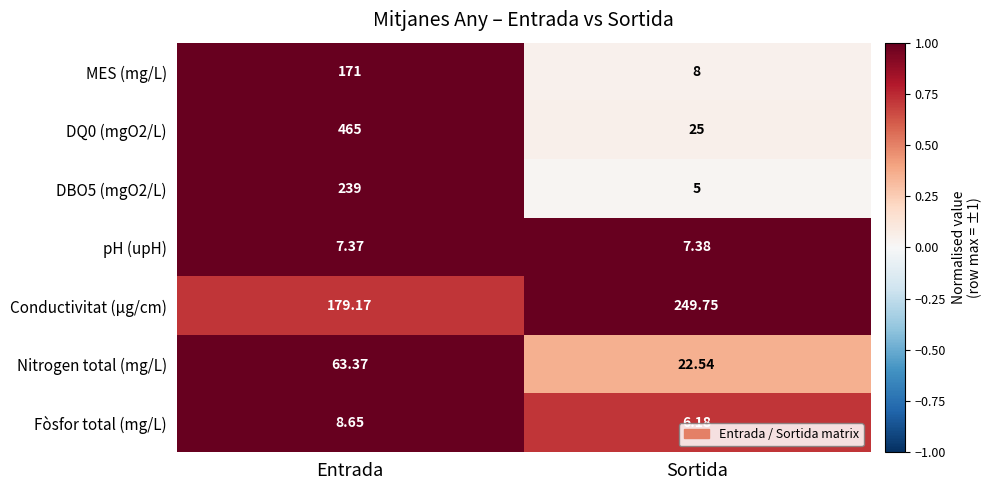

Is the value of DBO5 (mgO2/L) at Entrada greater than the value of Conductivitat (µg/cm) at Sortida?

No